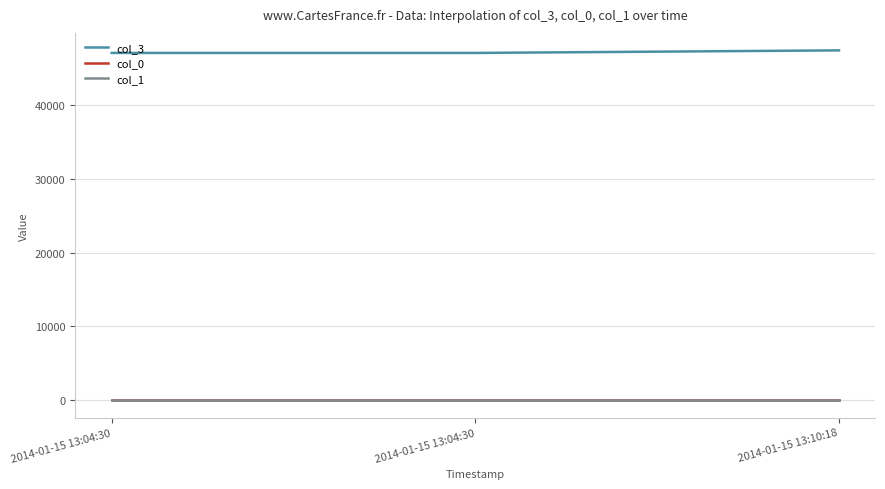

What is the sum of all col_1 values?

21.0